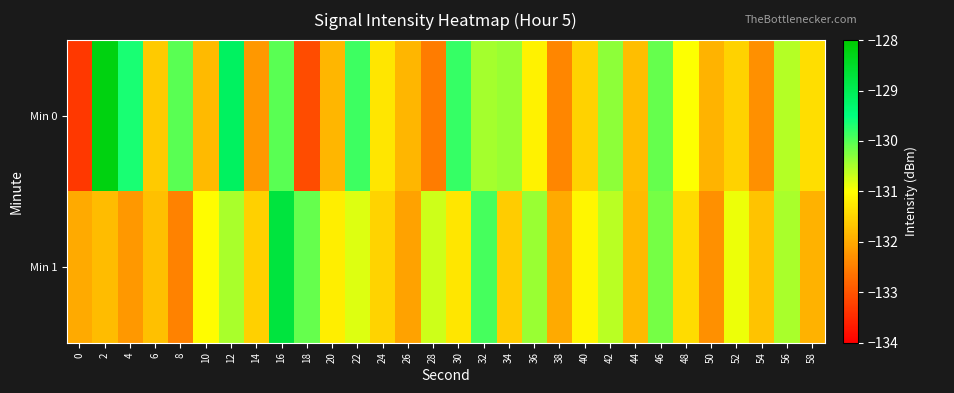

Reading left to right, list all the values displayed in this chart.

Min 0: 0=-133.3	2=-128.2	4=-129.6	6=-131.6	8=-130.0	10=-131.8	12=-129.1	14=-132.2	16=-130.0	18=-133.1	20=-131.9	22=-129.9	24=-131.3	26=-131.9	28=-132.5	30=-129.8	32=-130.5	34=-130.4	36=-131.2	38=-132.4	40=-131.5	42=-130.3	44=-131.8	46=-130.1	48=-131.0	50=-131.9	52=-131.5	54=-132.3	56=-130.6	58=-131.4
Min 1: 0=-132.0	2=-131.8	4=-132.2	6=-131.7	8=-132.5	10=-131.0	12=-130.5	14=-131.5	16=-128.7	18=-130.1	20=-131.2	22=-130.8	24=-131.5	26=-132.1	28=-130.7	30=-131.3	32=-129.9	34=-131.6	36=-130.4	38=-132.0	40=-131.1	42=-130.6	44=-131.8	46=-130.2	48=-131.4	50=-132.3	52=-130.9	54=-131.7	56=-130.5	58=-131.9